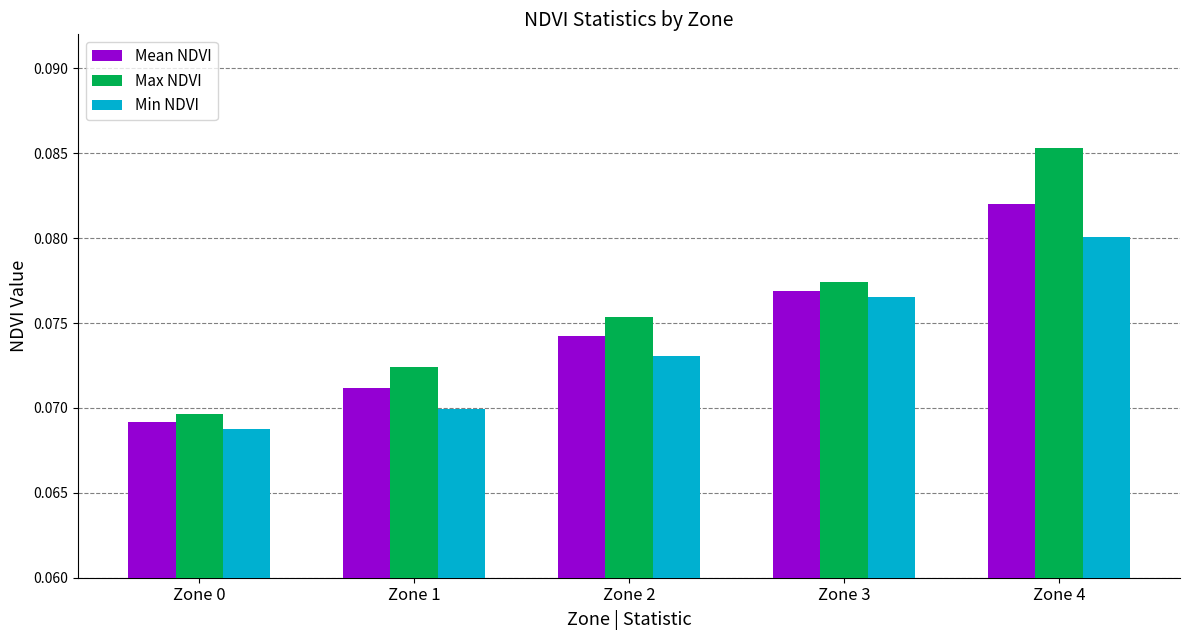

Which category has the lowest value across all series?

Zone 0